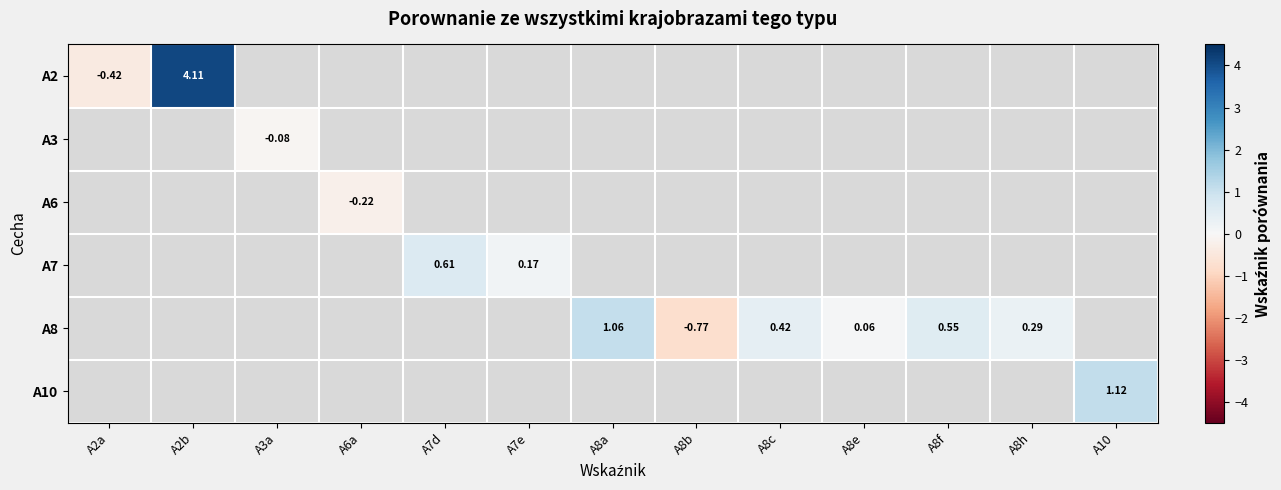

How many data points does each series have?

13